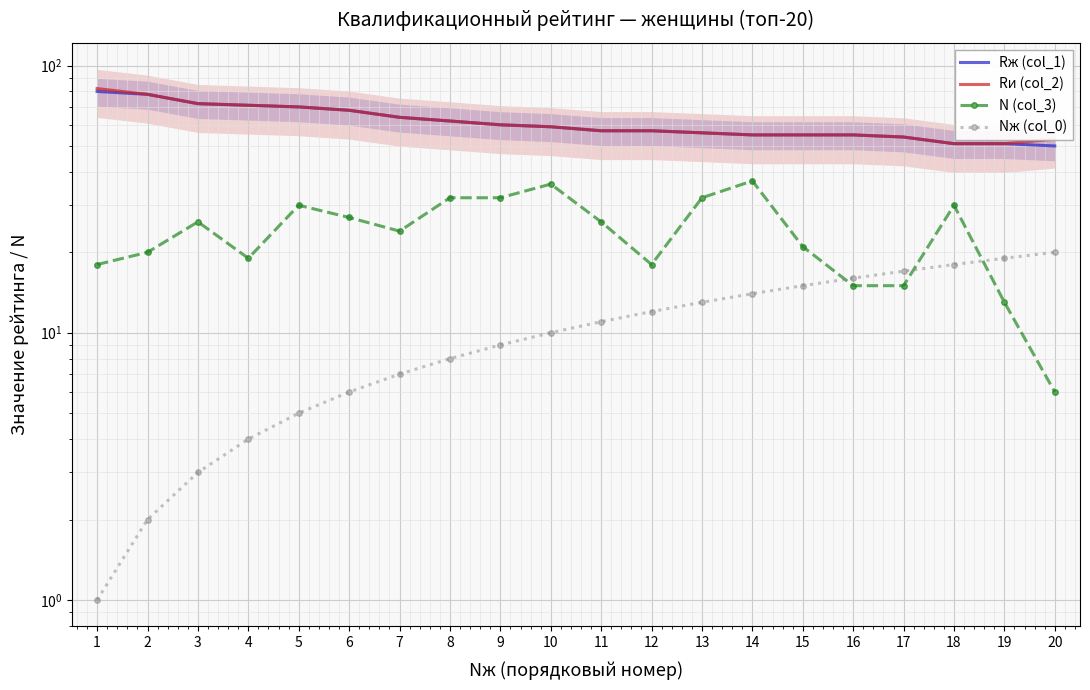

How many values in the N (col_3) series exceed 26?

8